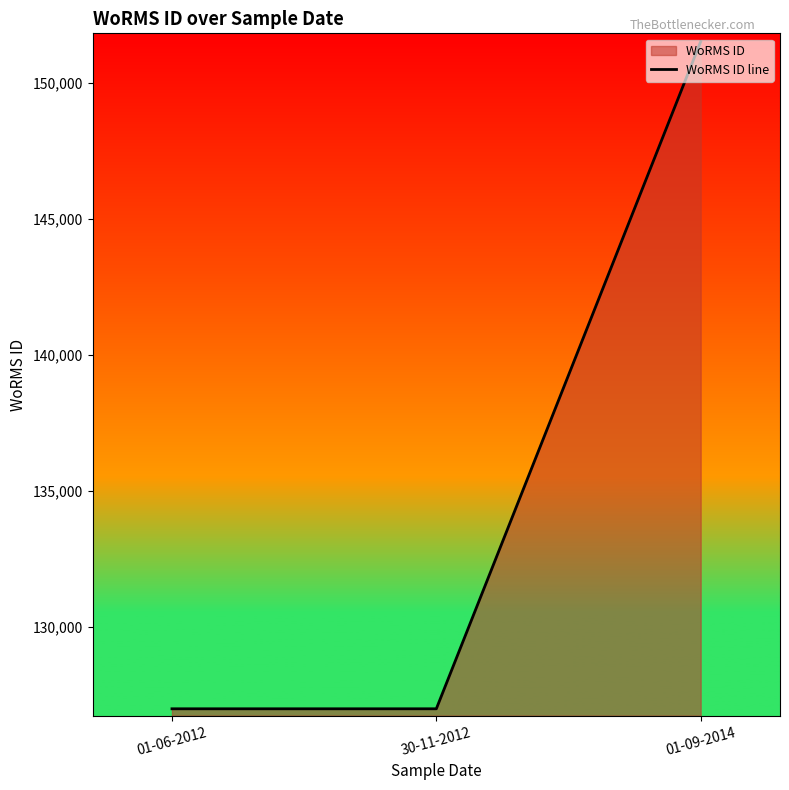

What is the difference between the maximum and minimum values?

24548